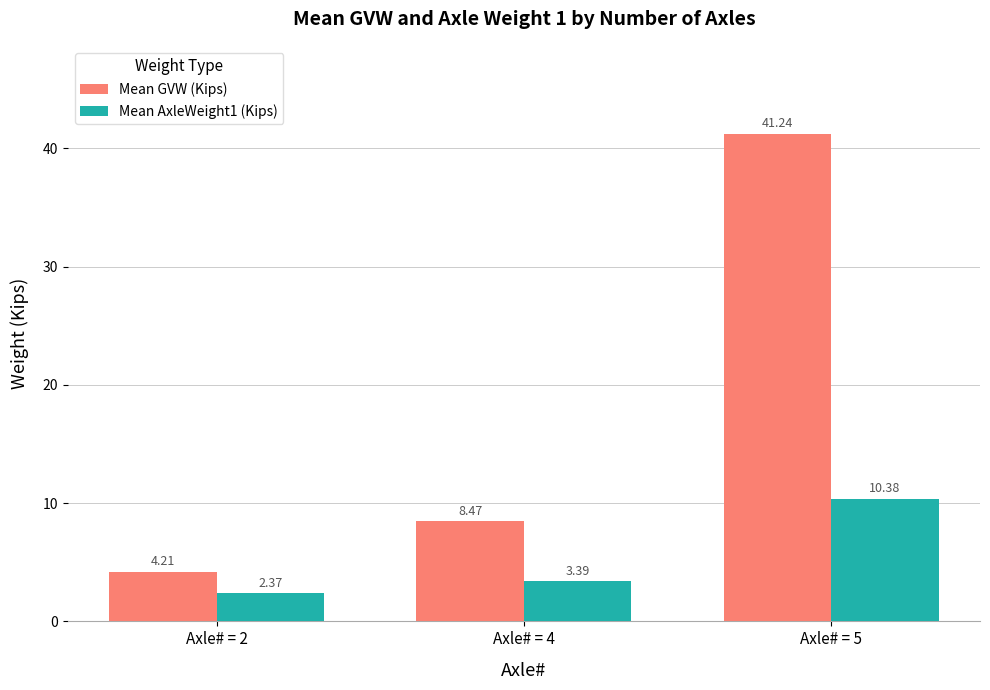

Is it true that Mean AxleWeight1 (Kips) equals 3.4 at Axle# = 4?

True